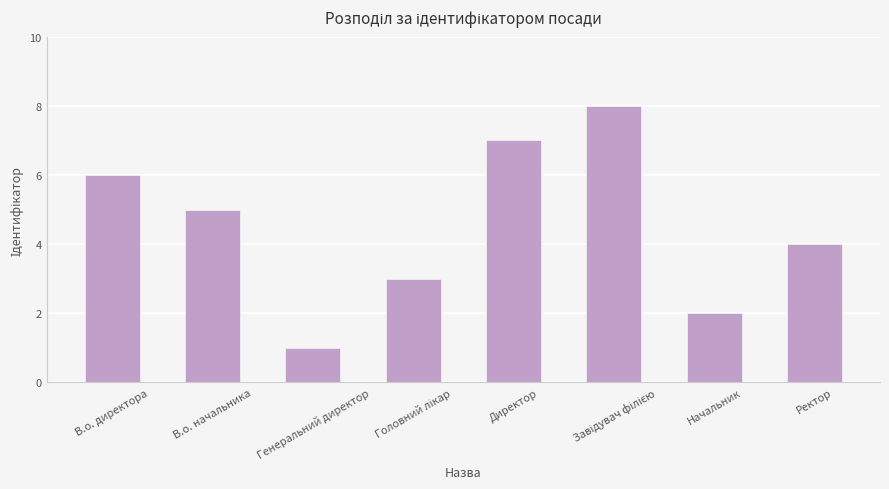

What is the value of the 3rd bar from the left?

1